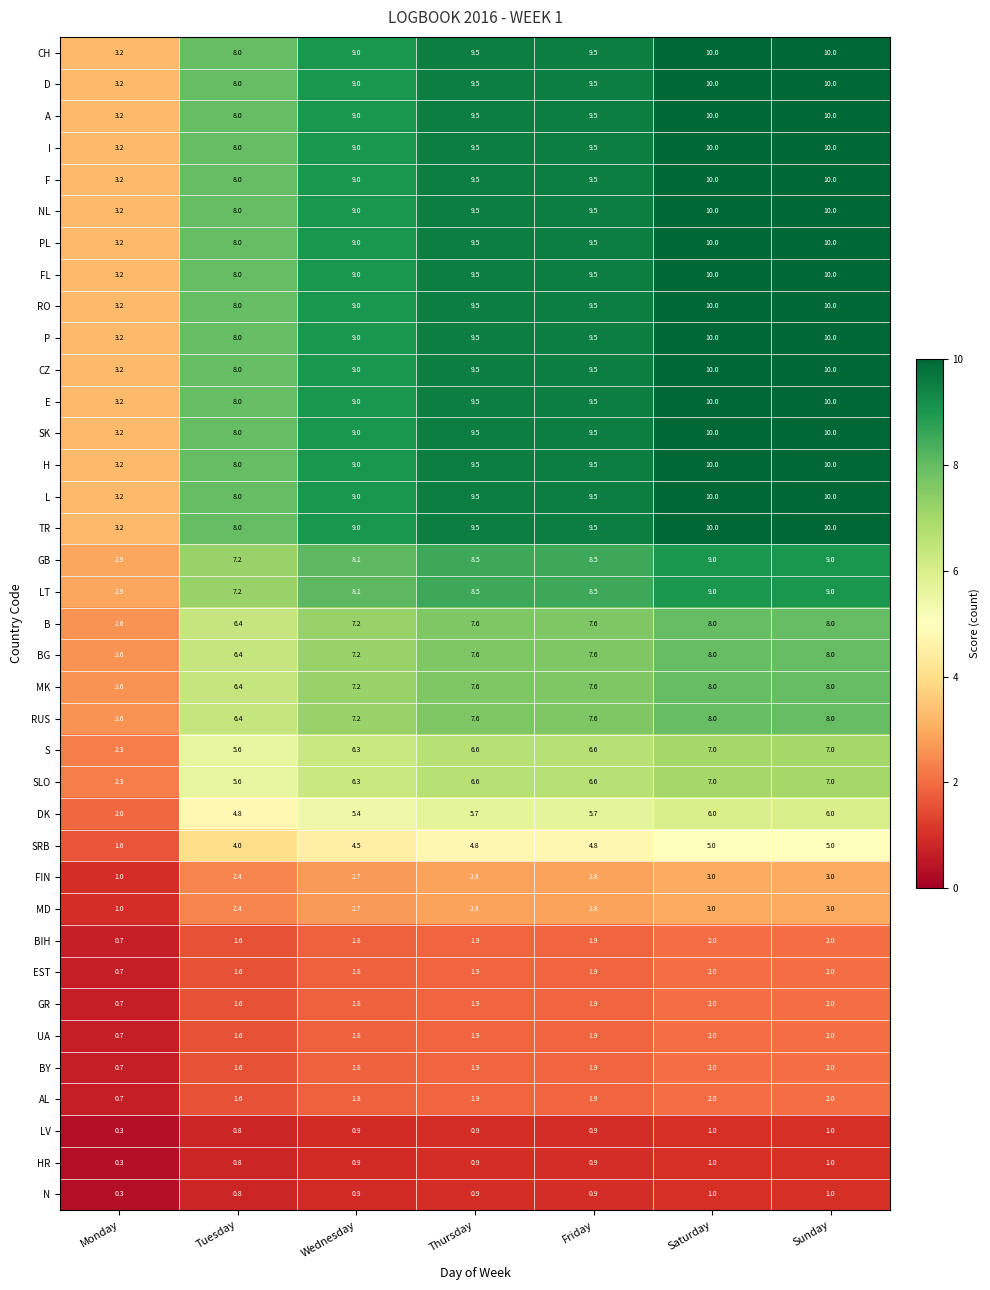

Is it true that L equals 8.0 at Tuesday?

True